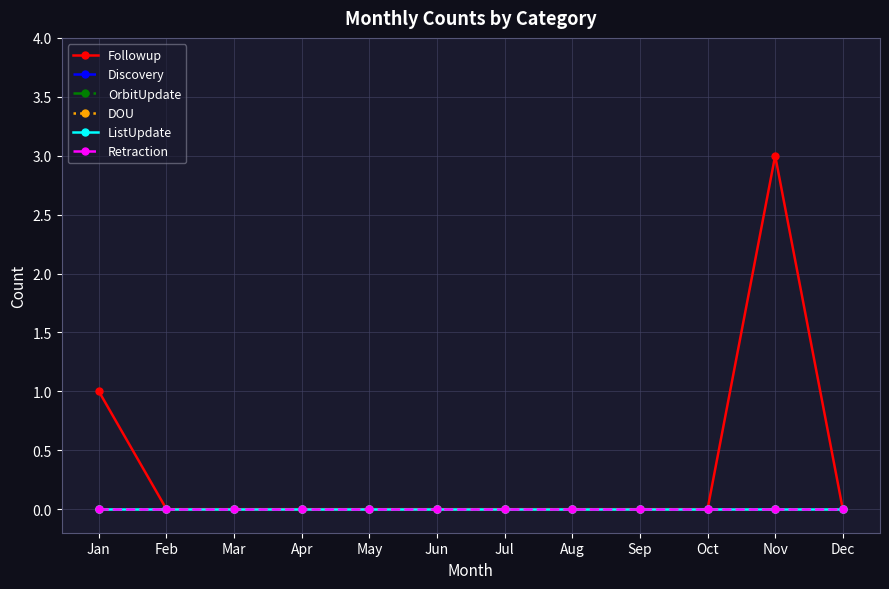

Which category has the lowest value in the DOU series?

Jan